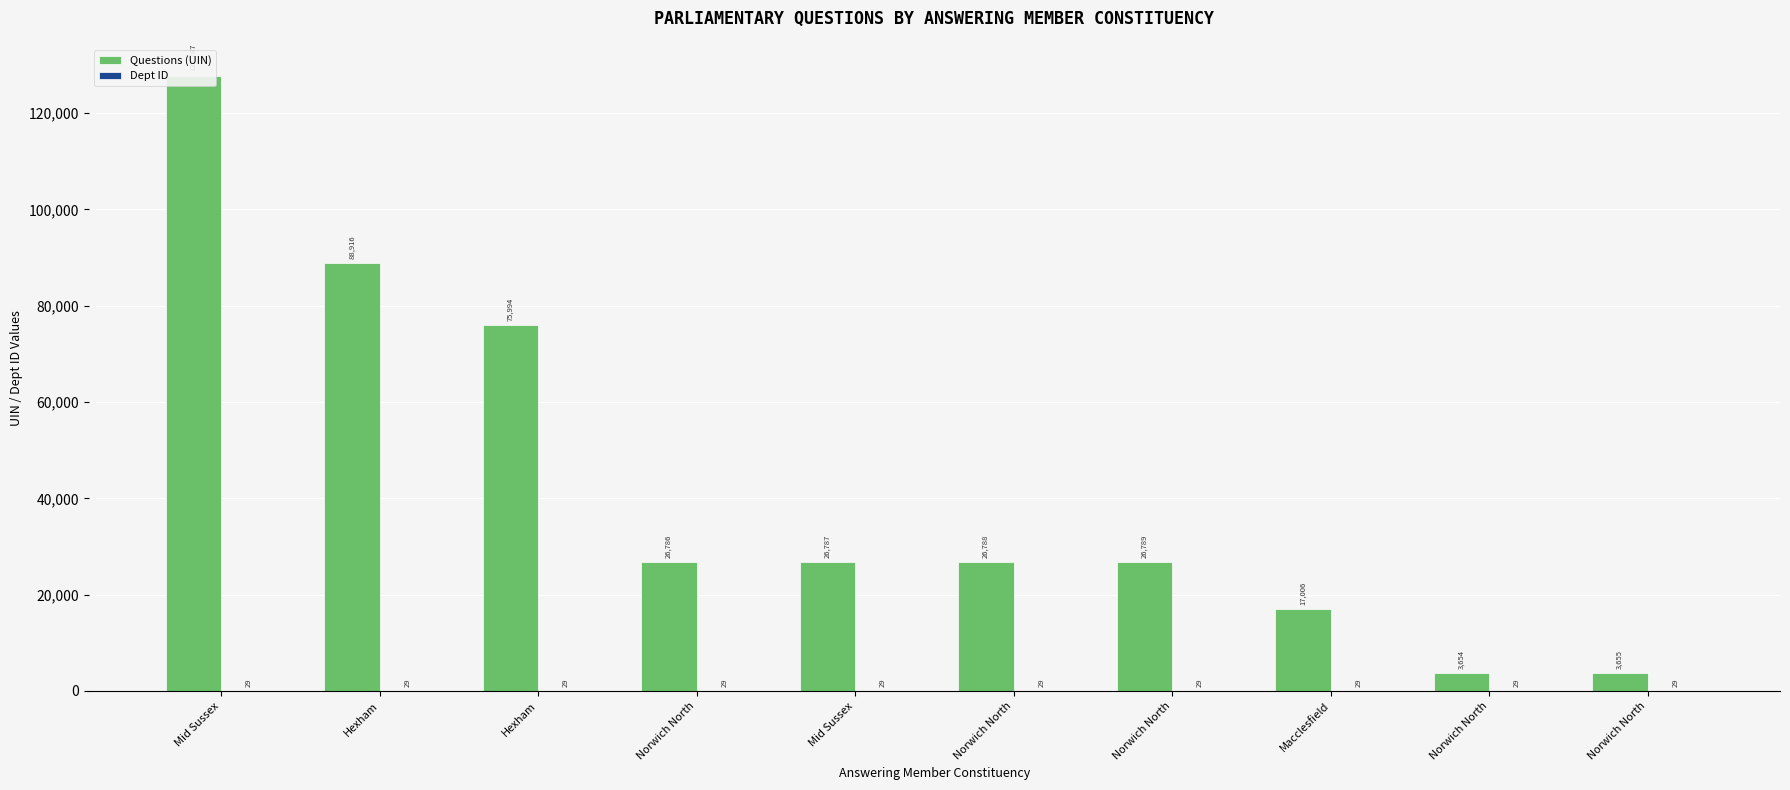

What is the difference between the second highest and minimum values in the Questions (UIN) series?

85262